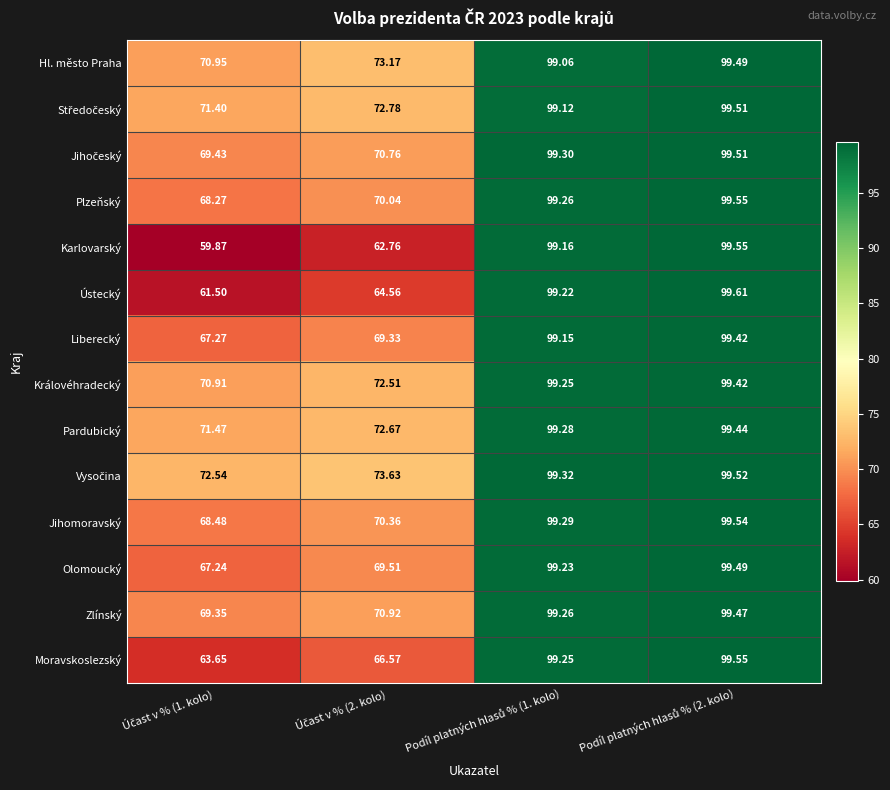

Which series has the widest spread of values?

Karlovarský